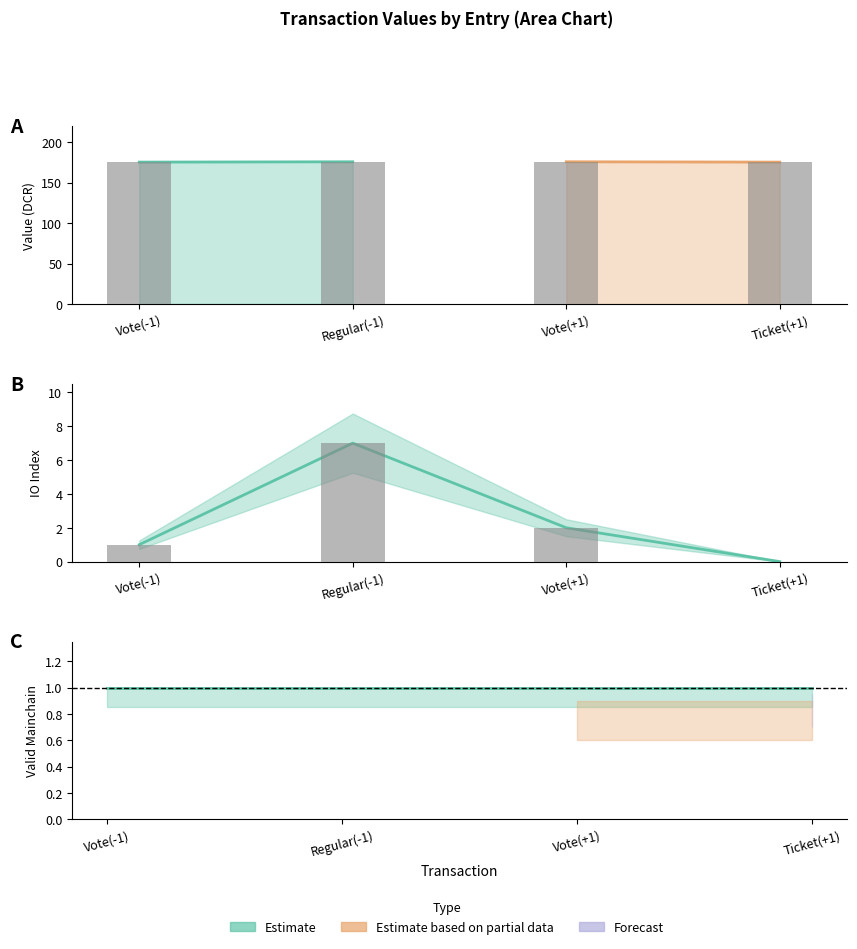

Which series changed the most between Vote(+1) and Ticket(+1)?

io_index